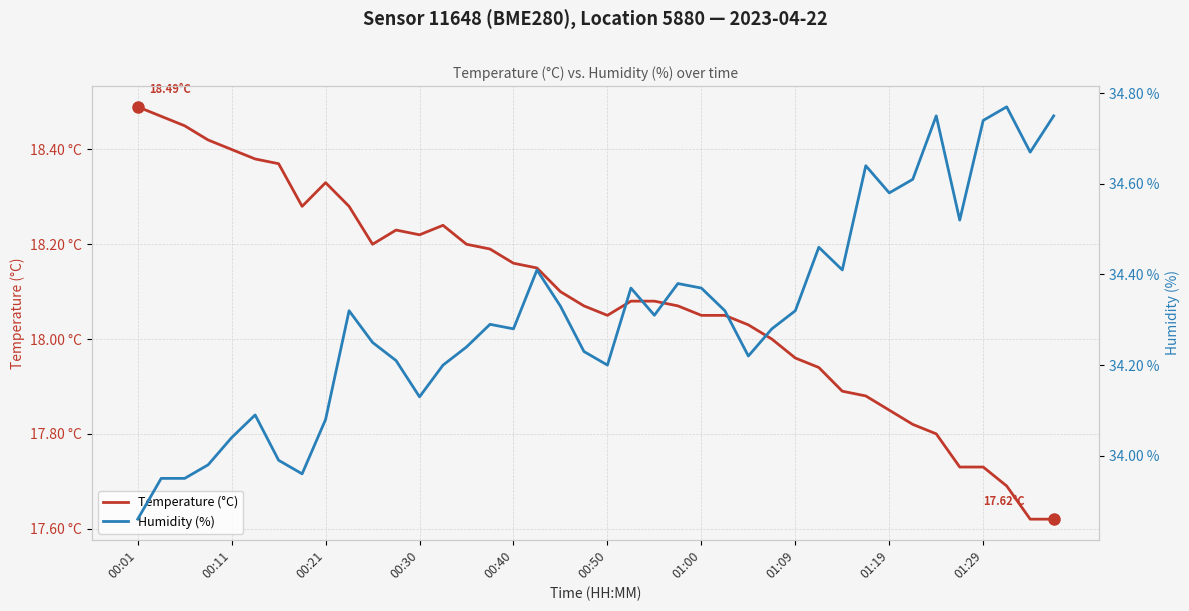

Is the value of Humidity (%) at 00:01 greater than the value of Temperature (°C) at 00:50?

Yes